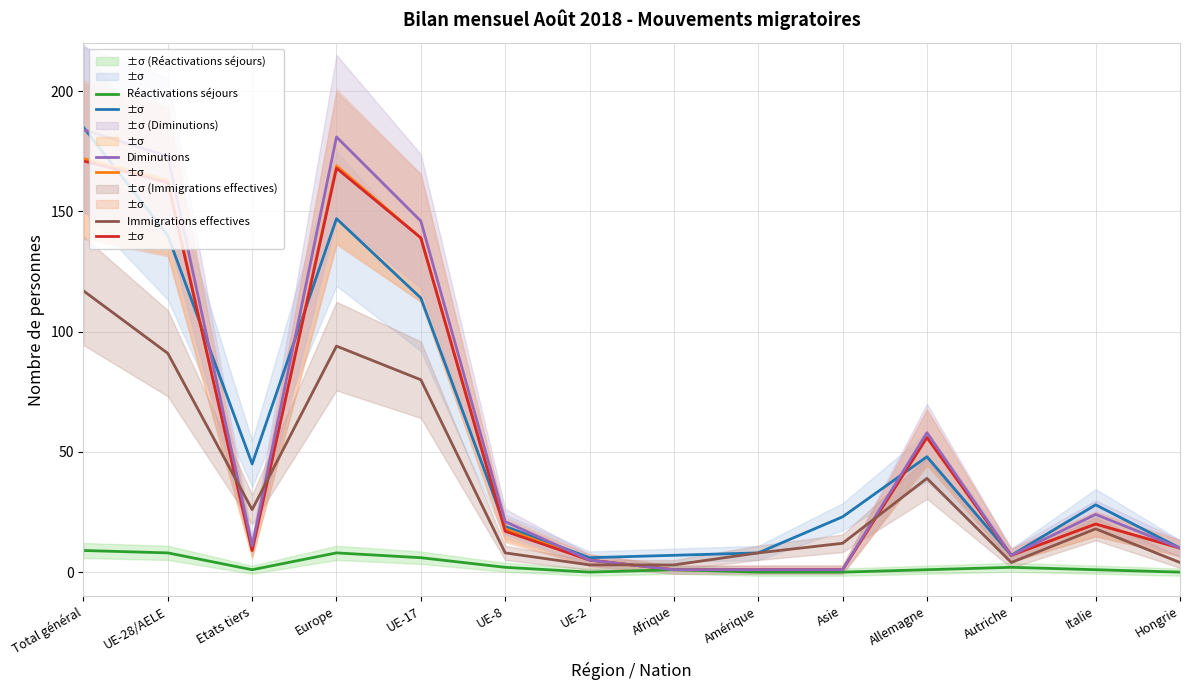

Where is Réactivations séjours nearest to the value 4?

UE-17